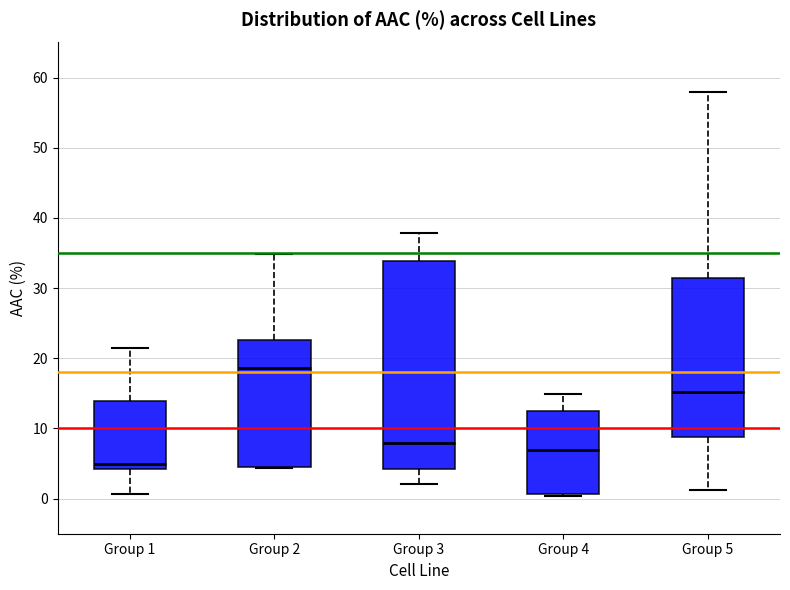

Reading left to right, transcribe this box plot: for each box, give where its median line is, the range the box spans, and where its two whiskers end, as read against the y-axis. The values are not printed on the chart, so give them approximately, as read against the axis.

Group 1: median 5, box 4 to 14, whiskers 1 to 22
Group 2: median 19, box 5 to 23, whiskers 4 to 35
Group 3: median 8, box 4 to 34, whiskers 2 to 38
Group 4: median 7, box 1 to 13, whiskers 0 to 15
Group 5: median 15, box 9 to 31, whiskers 1 to 58